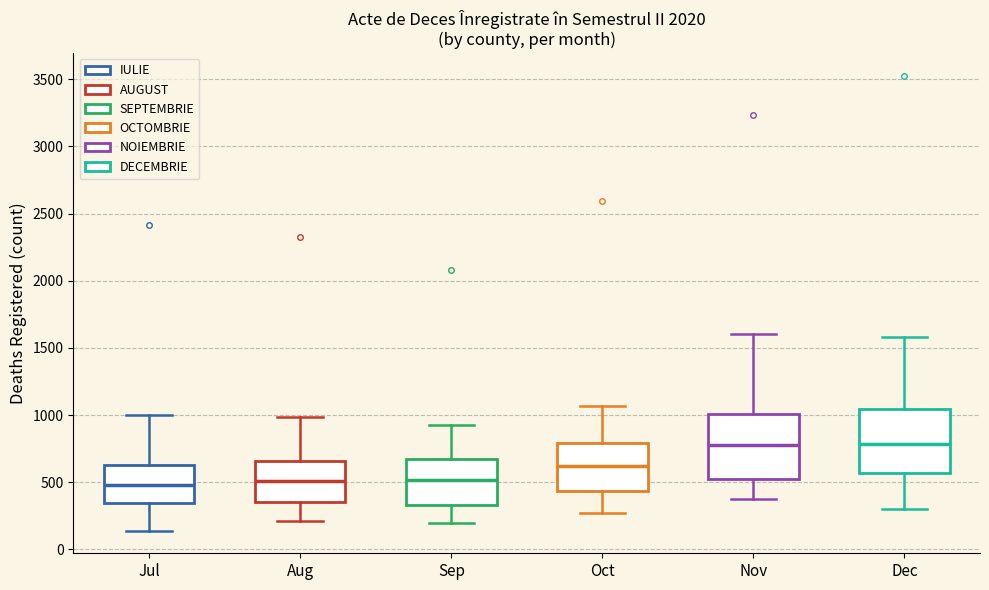

Where does the upper whisker of the box for Jul end on the y-axis? The values are not printed on the chart, so give them approximately, as read against the axis.

1000